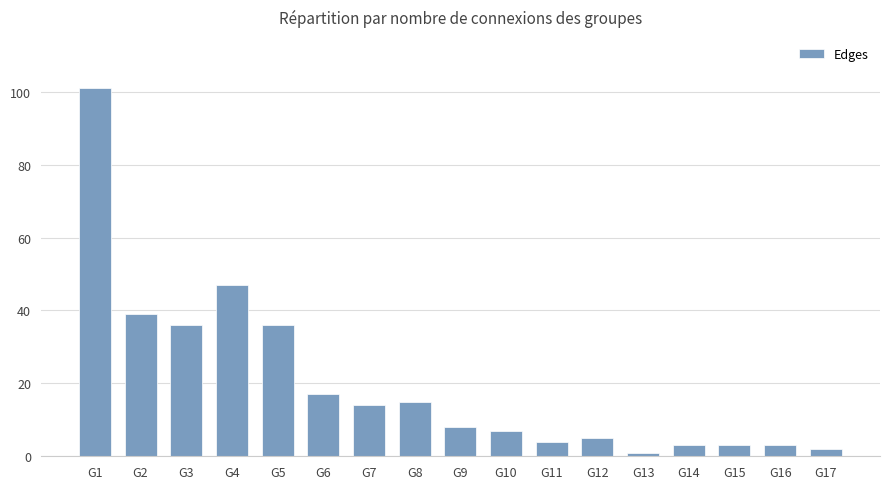

What is the difference between the second highest and second lowest values?

45